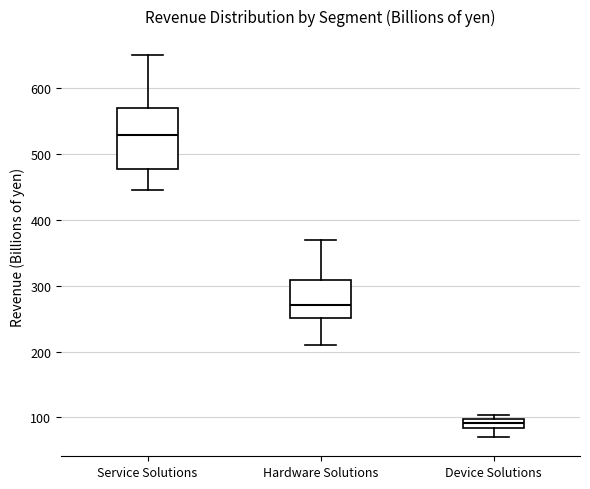

Which box has the lowest median line?

Device Solutions